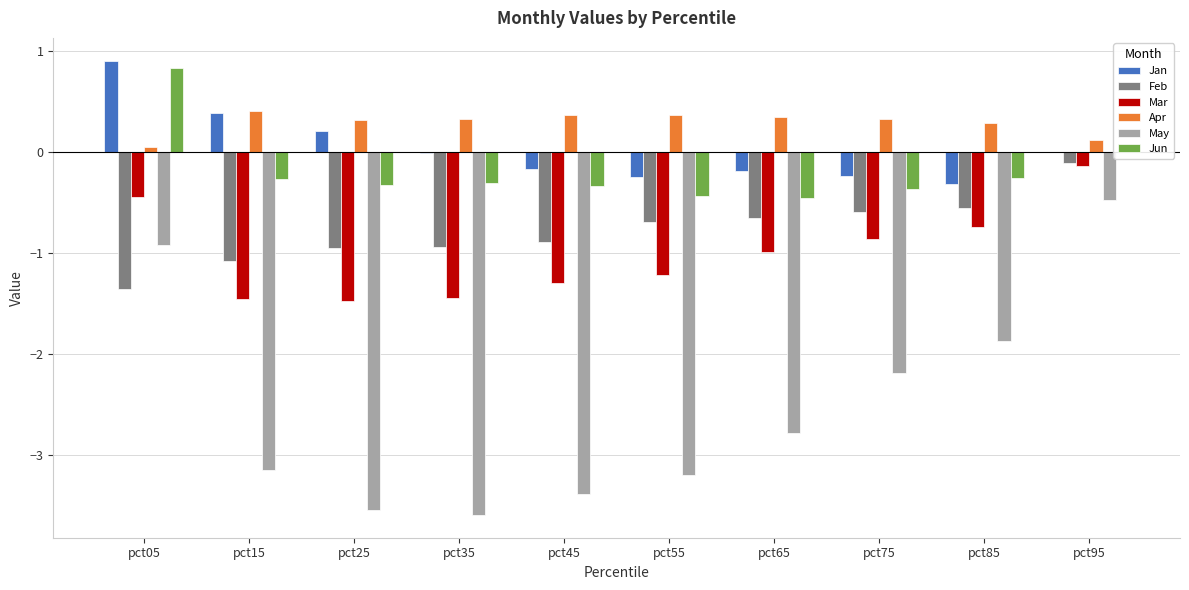

What is the maximum value for Jan?

0.9